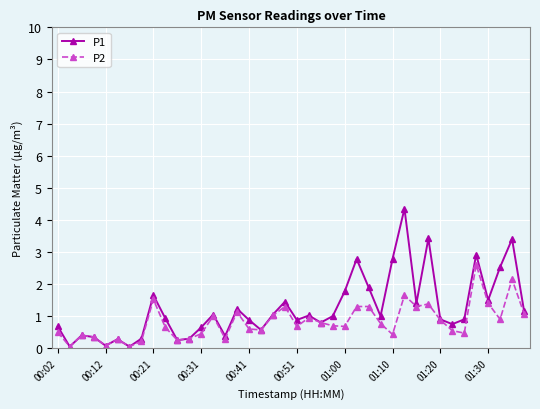

True or false: P1 has more than 2 points higher than both neighbors.

True